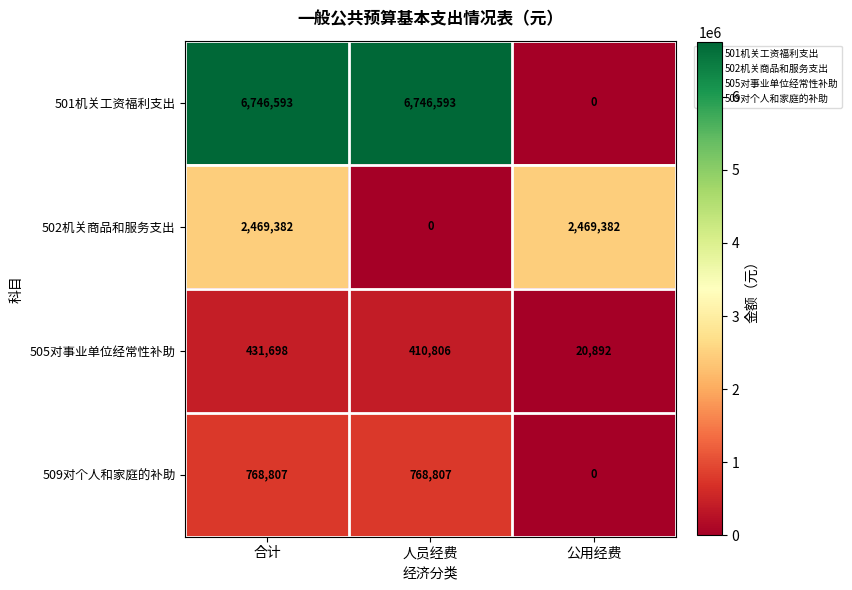

How many values in the 505对事业单位经常性补助 series are below 410806?

1